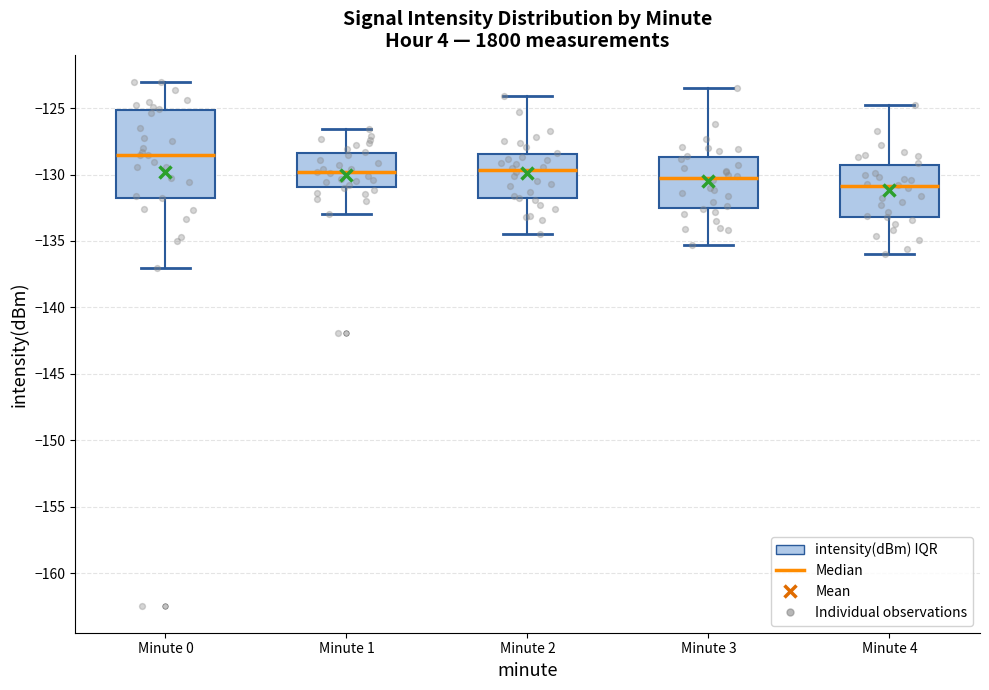

Which box's median line is the lowest?

Minute 4